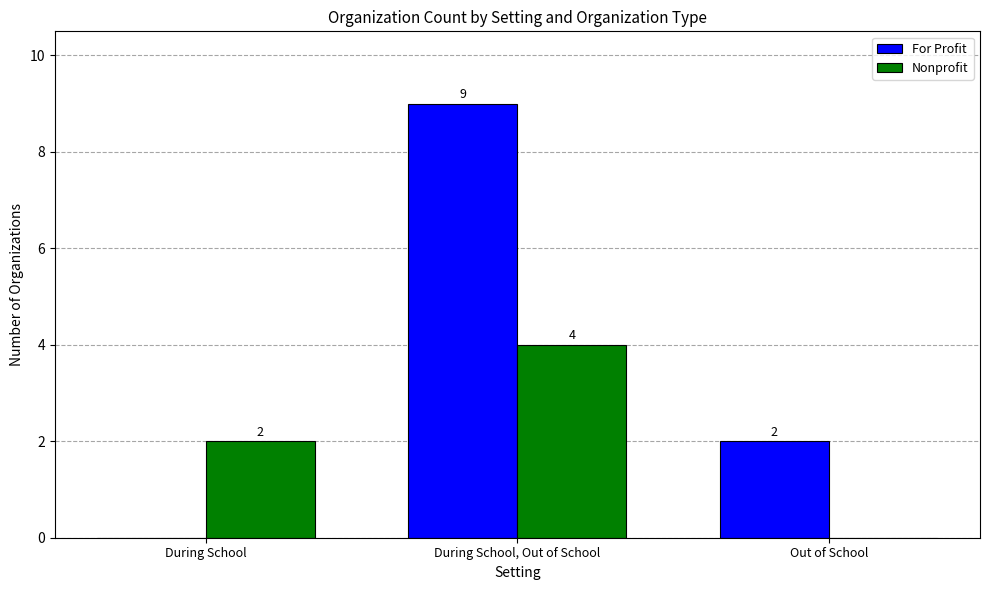

What are all the series names shown in the legend?

For Profit, Nonprofit